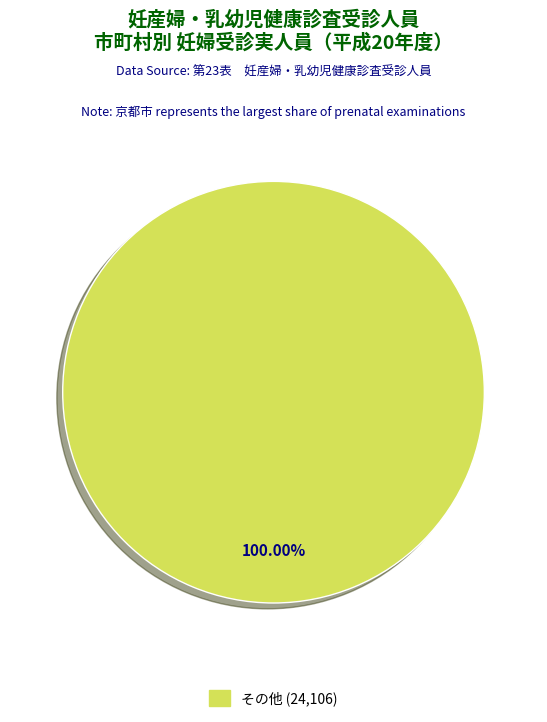

Does any single category account for the majority?

Yes